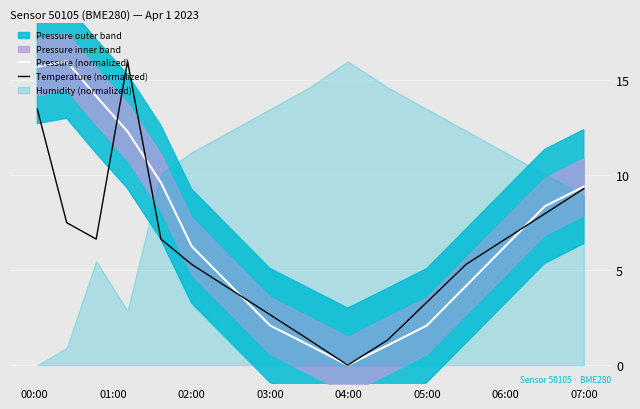

The Temperature (normalized) series shows 6.6 at 06:00. True or false?

True